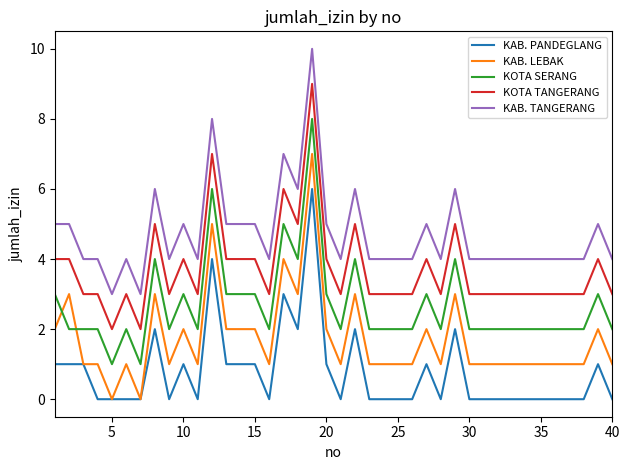

True or false: KOTA SERANG and KOTA TANGERANG cross at least once.

False